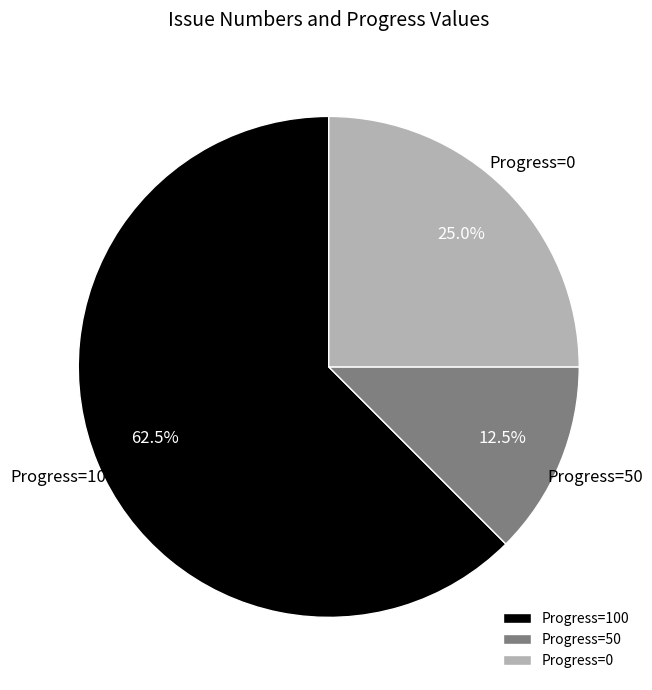

Rank the categories by value from highest to lowest.

Progress=100, Progress=0, Progress=50